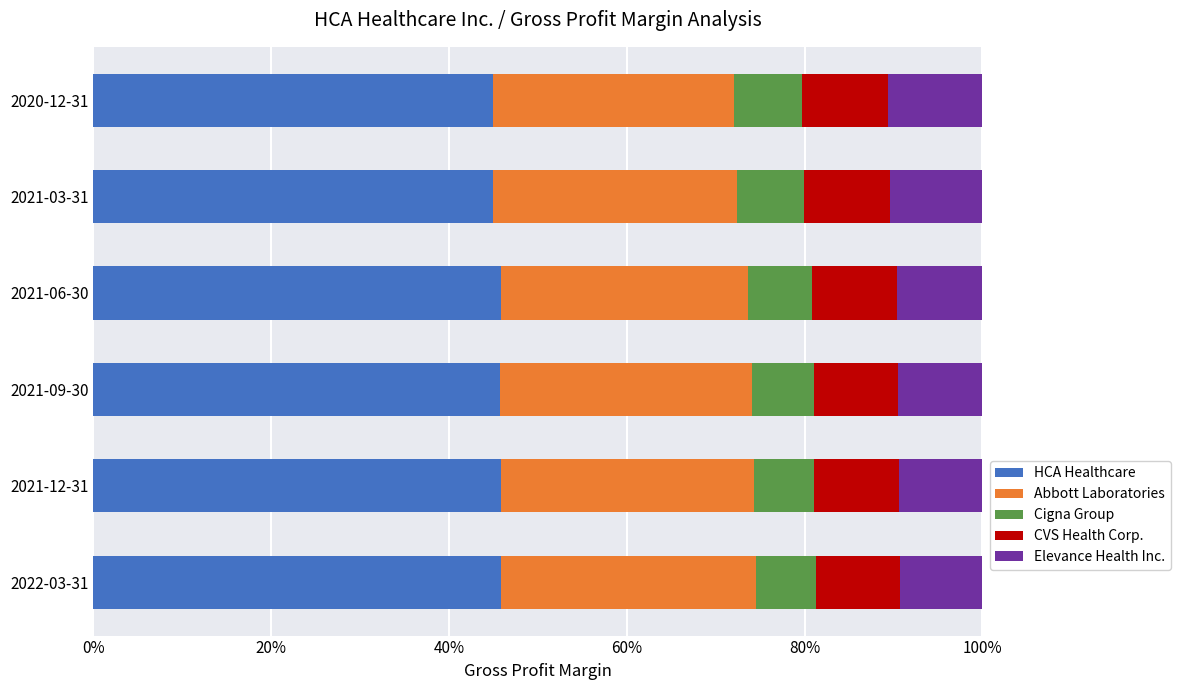

What are all the series names shown in the legend?

HCA Healthcare, Abbott Laboratories, Cigna Group, CVS Health Corp., Elevance Health Inc.